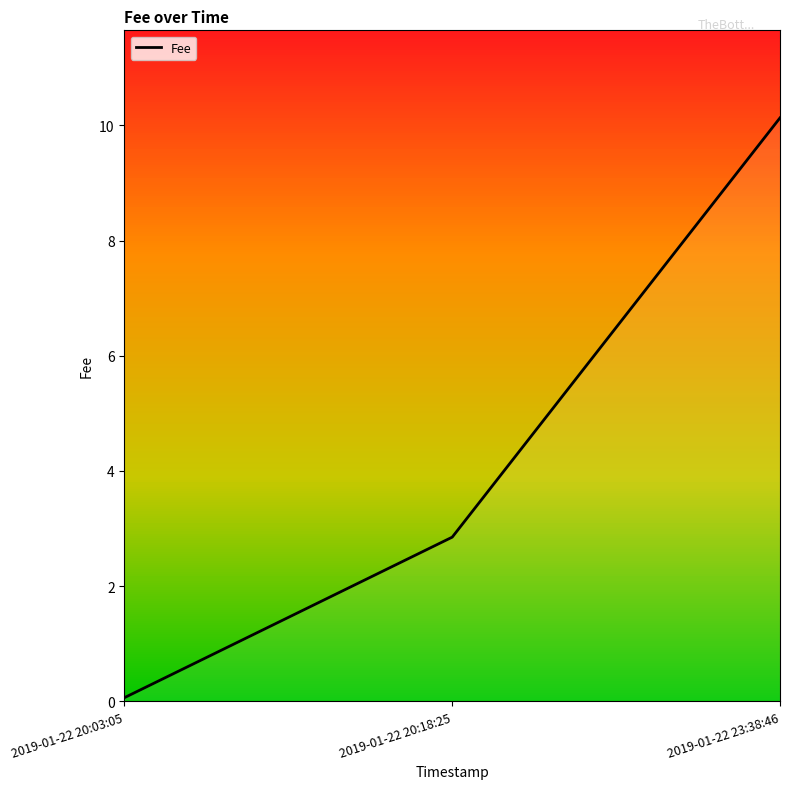

What is the sum of the values at 2019-01-22 20:03:05 and 2019-01-22 23:38:46?

10.2